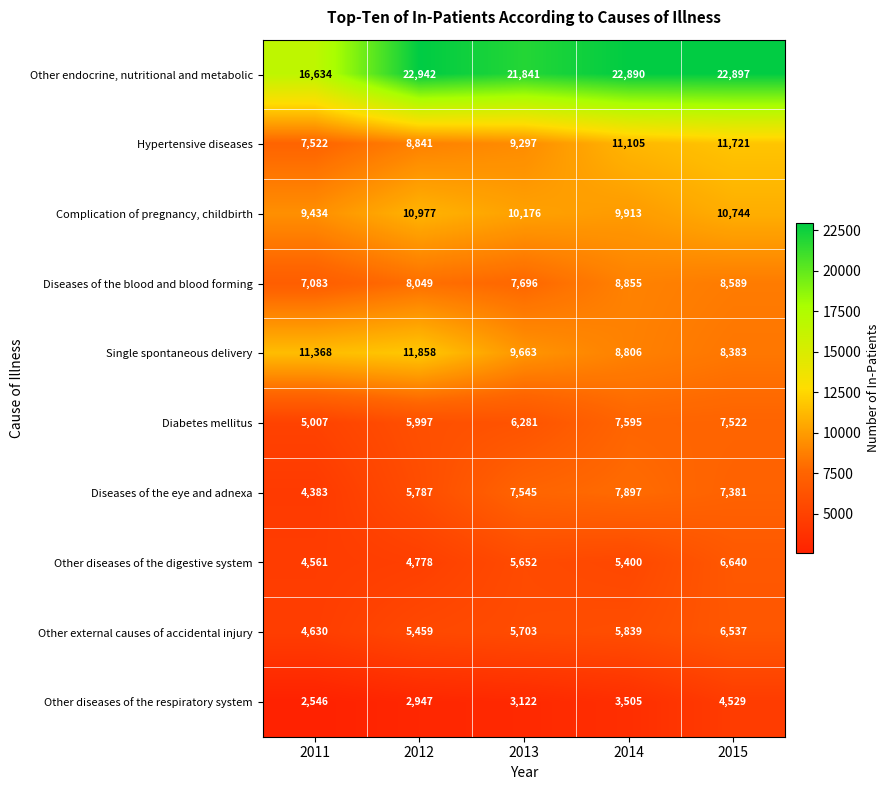

What is the spread (max minus min) of values at 2014?

19385